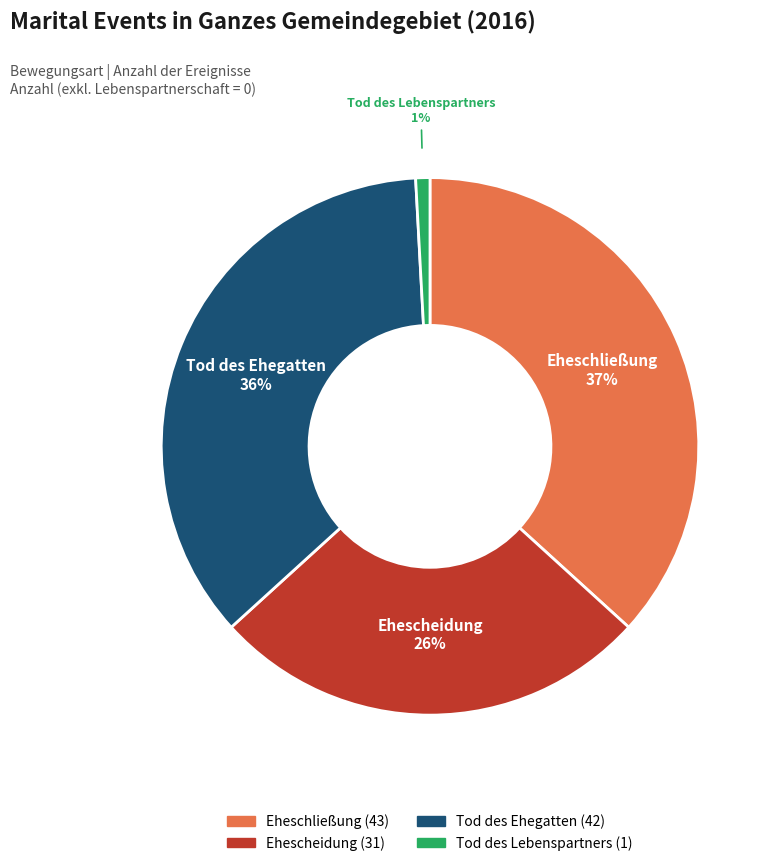

How many slices are in this pie chart?

4